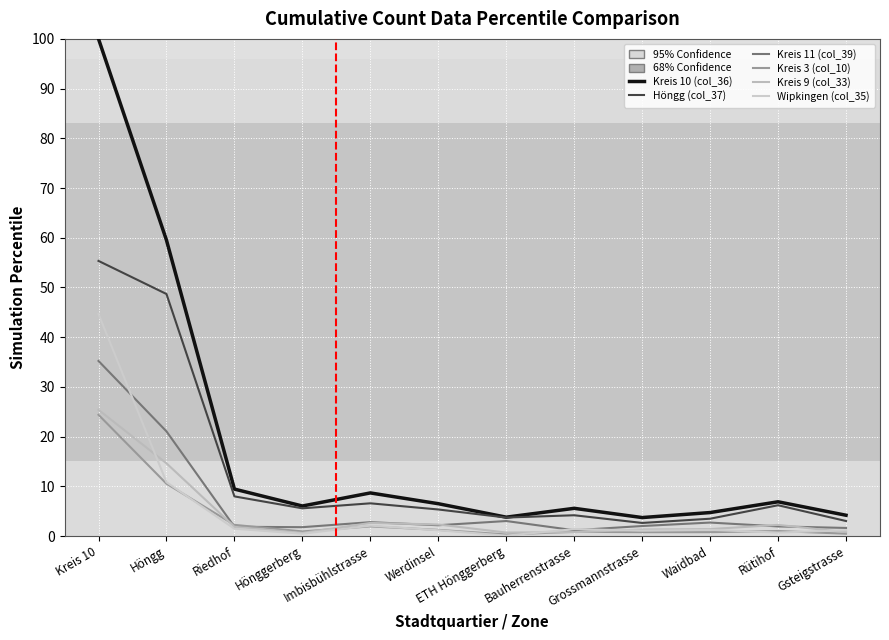

The value of Kreis 10 (col_36) at Imbisbühlstrasse is 2.6. True or false?

False